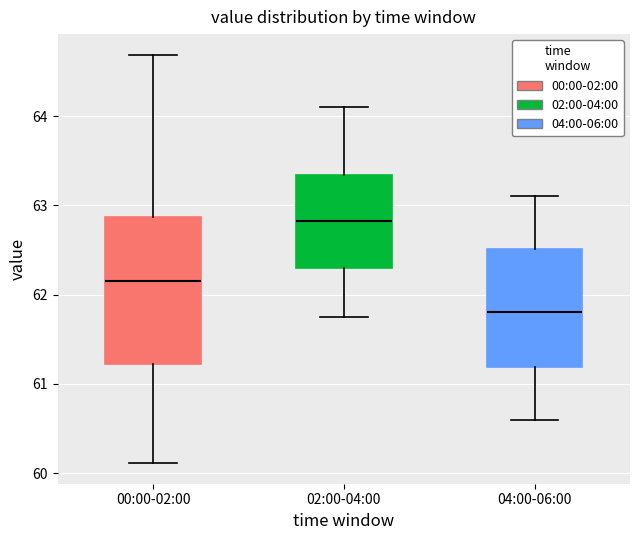

Reading left to right, read every box against the y-axis: the position of its median line, the range the box covers, and the ends of its whiskers. The values are not printed on the chart, so give them approximately, as read against the axis.

00:00-02:00: median 62.2, box 61.2 to 62.9, whiskers 60.1 to 64.7
02:00-04:00: median 62.8, box 62.3 to 63.3, whiskers 61.8 to 64.1
04:00-06:00: median 61.8, box 61.2 to 62.5, whiskers 60.6 to 63.1